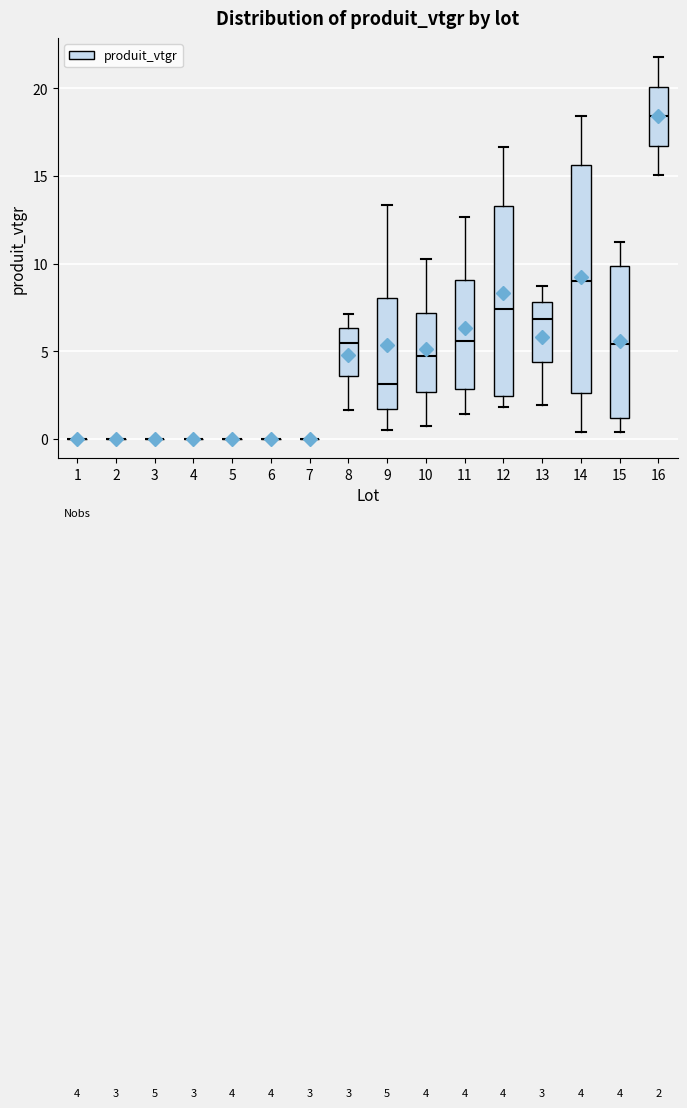

Comparing the boxes themselves (not the whiskers), which one is the tallest?

14